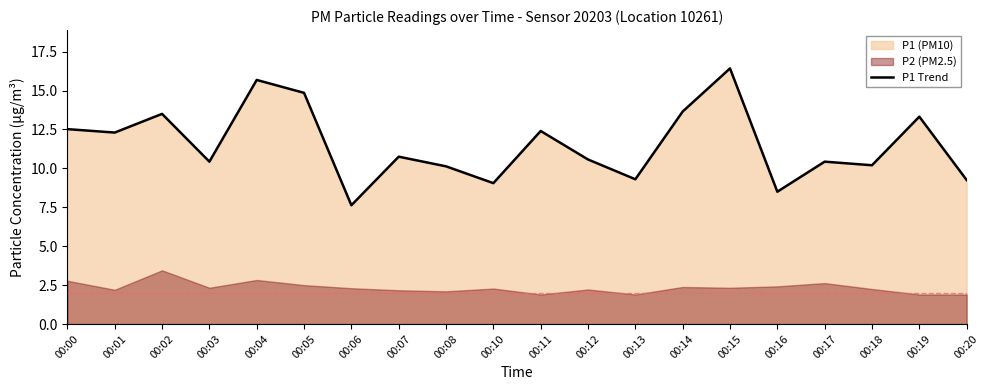

Reading left to right, list all the values displayed in this chart.

00:00=12.5	00:01=12.3	00:02=13.5	00:03=10.4	00:04=15.7	00:05=14.8	00:06=7.6	00:07=10.8	00:08=10.1	00:10=9.1	00:11=12.4	00:12=10.6	00:13=9.3	00:14=13.7	00:15=16.4	00:16=8.5	00:17=10.4	00:18=10.2	00:19=13.3	00:20=9.2